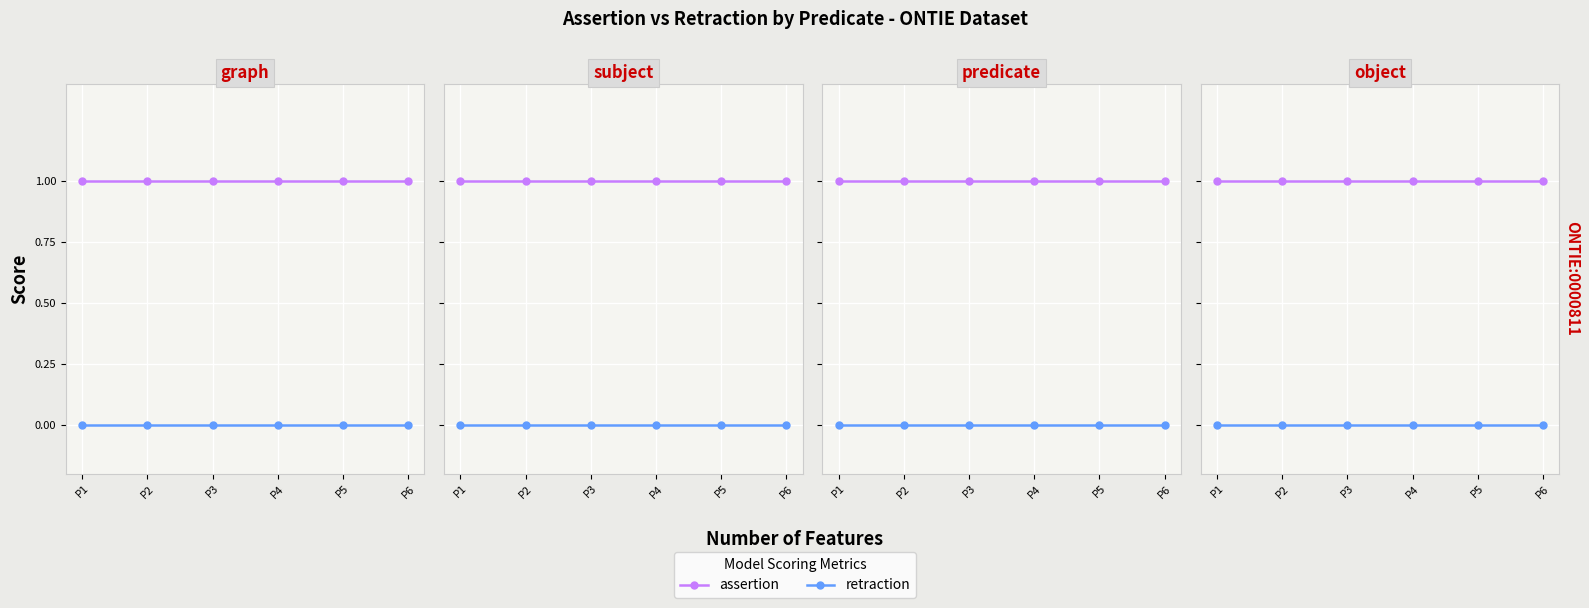

Reading right to left, list all the values displayed in this chart.

assertion: P6=1	P5=1	P4=1	P3=1	P2=1	P1=1
retraction: P6=0	P5=0	P4=0	P3=0	P2=0	P1=0